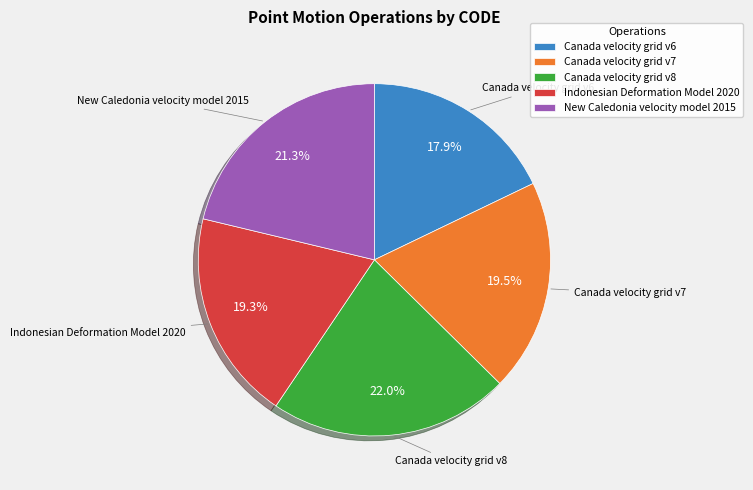

To the nearest percent, what is the average slice percentage?

20%